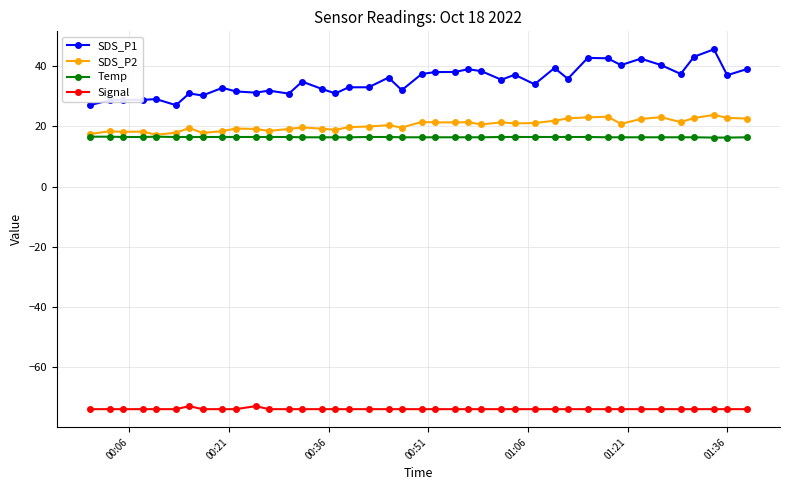

What is the minimum value for SDS_P1?

27.1